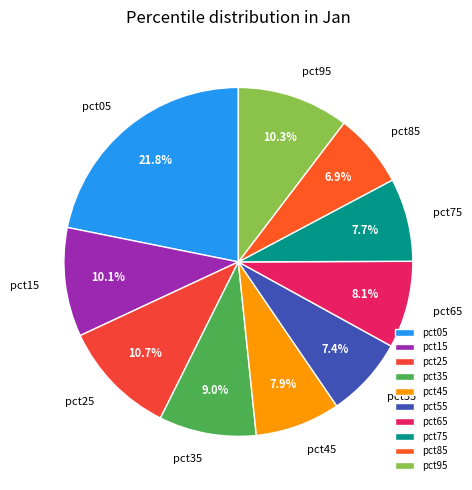

Is the sum of pct55 and pct15 greater than half?

No